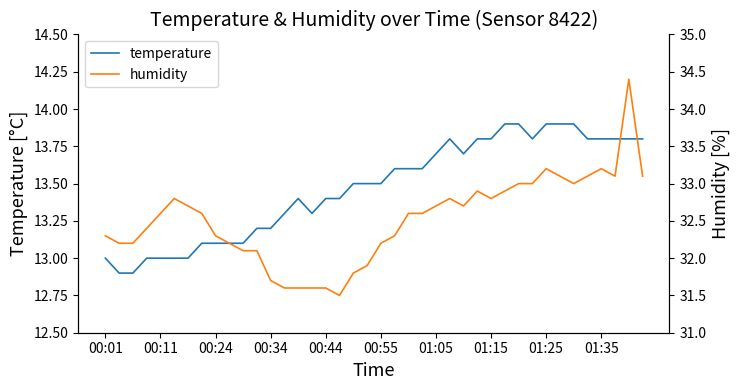

Rank the series by their maximum value, from lowest to highest.

temperature, humidity